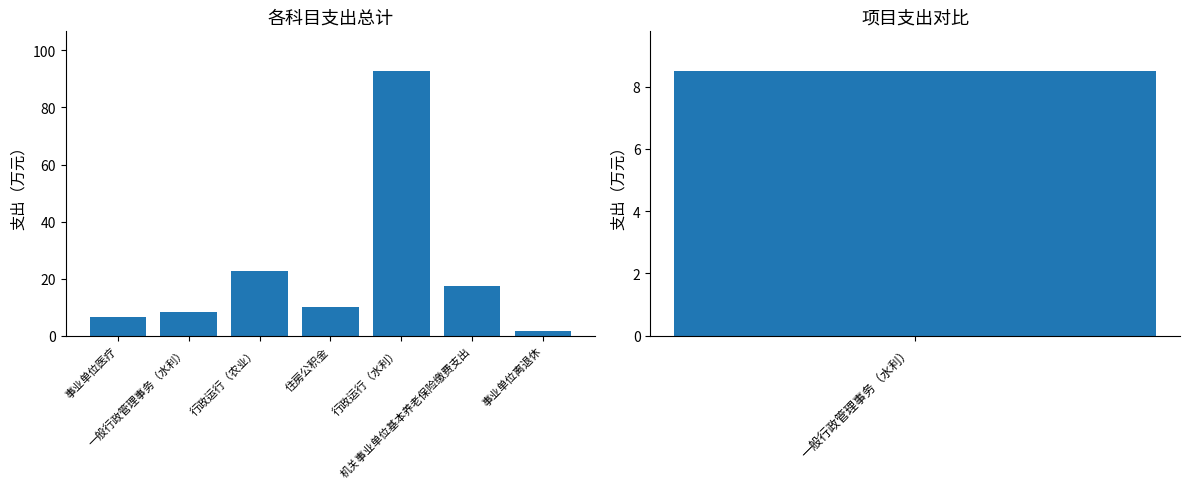

What value does the data have at 住房公积金?

10.2